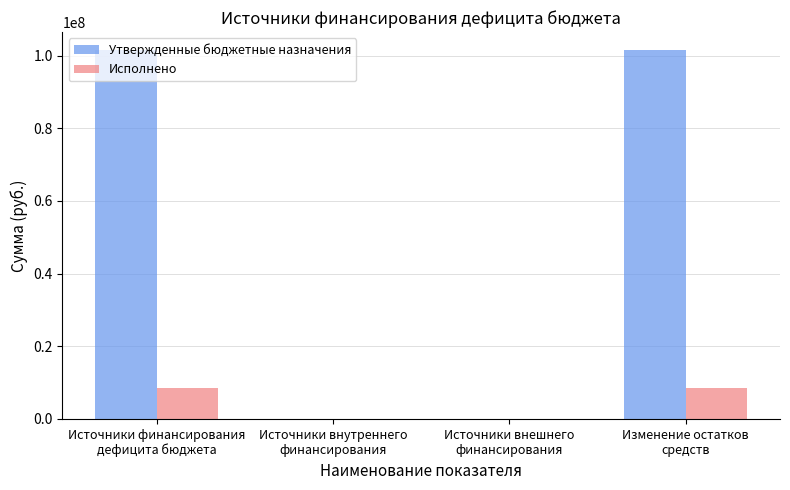

Which series has the largest total across all categories?

Утвержденные бюджетные назначения